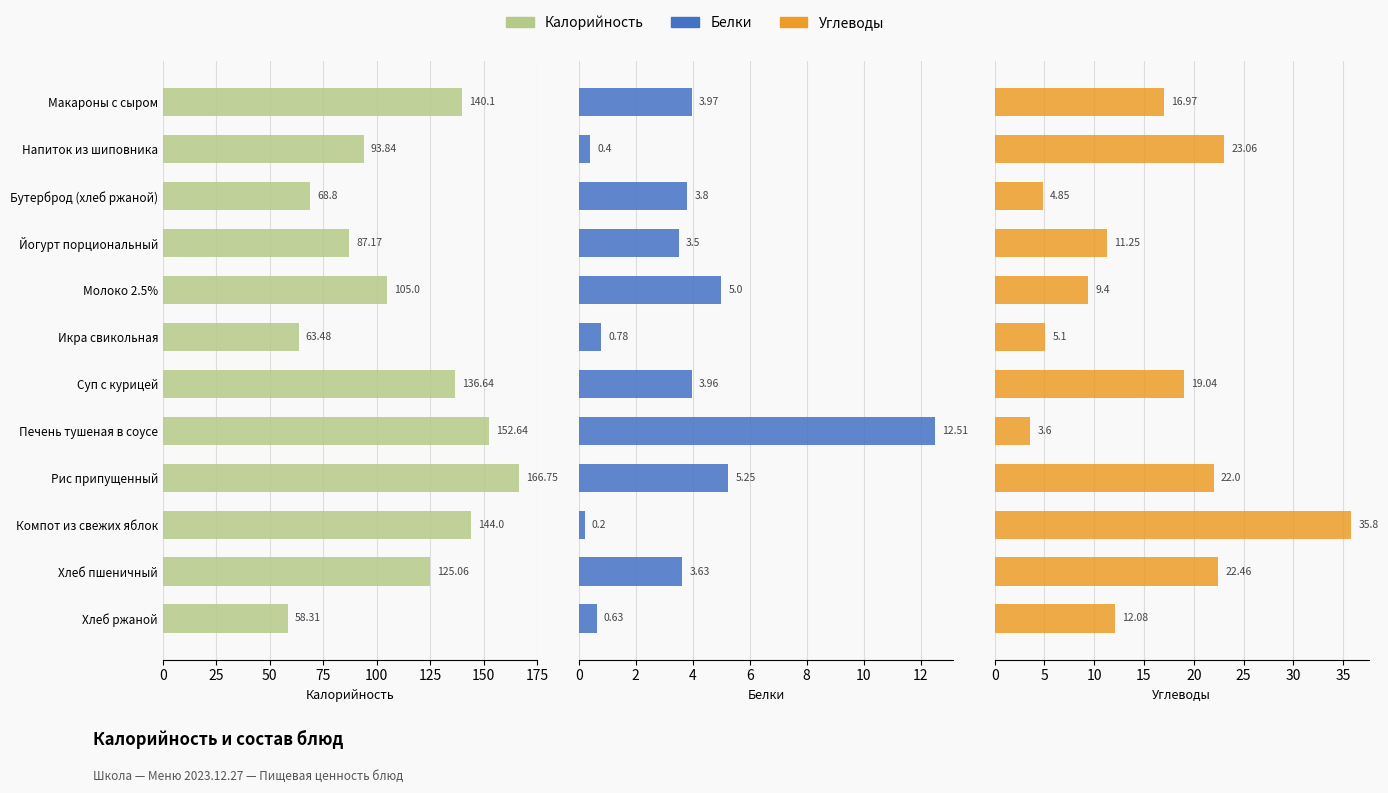

How many categories are shown in the chart?

12